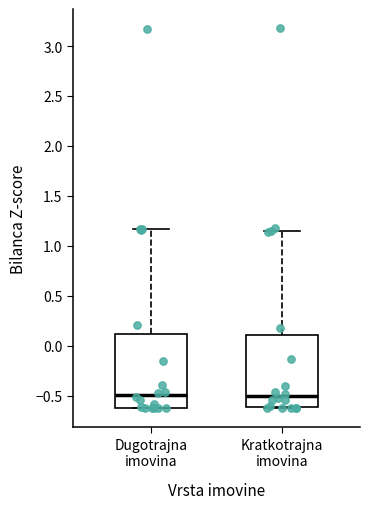

Reading left to right, read every box against the y-axis: the position of its median line, the range the box covers, and the ends of its whiskers. The values are not printed on the chart, so give them approximately, as read against the axis.

Dugotrajna imovina: median -0.50, box -0.60 to 0.10, whiskers -0.65 to 1.15
Kratkotrajna imovina: median -0.50, box -0.60 to 0.10, whiskers -0.65 to 1.15